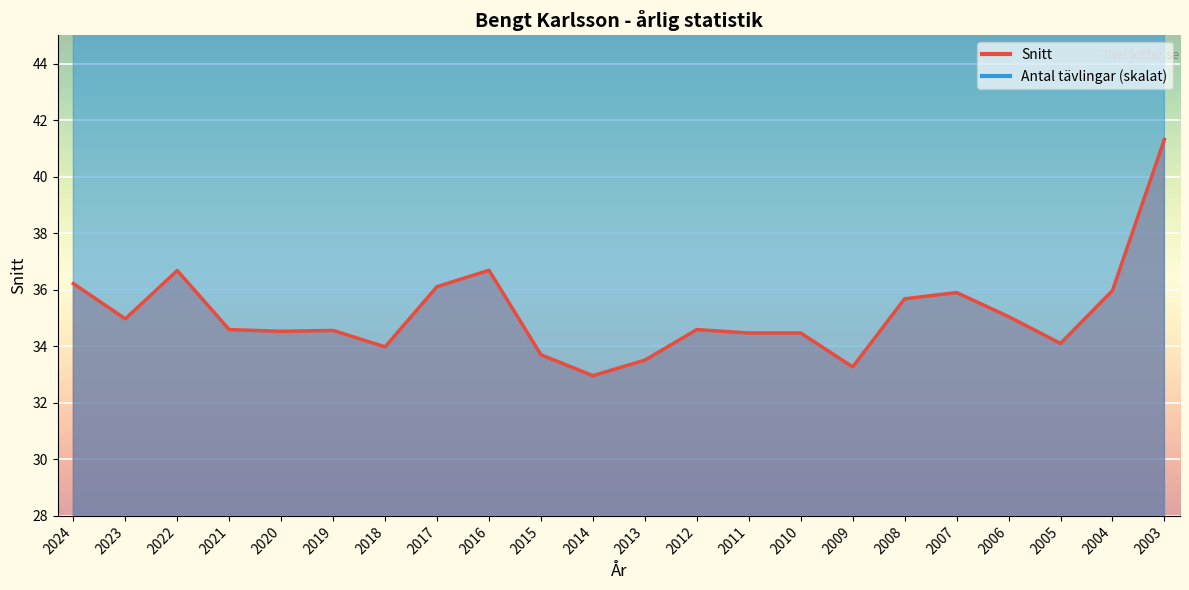

At how many categories does at least one series exceed 34?

22